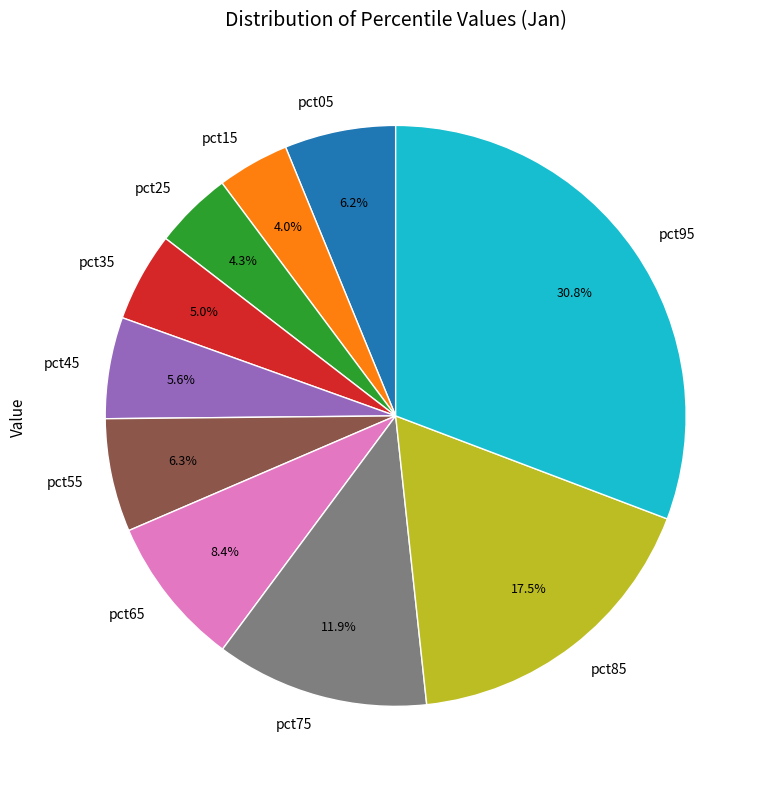

What is the total percentage of pct05 and pct75?

18.1%